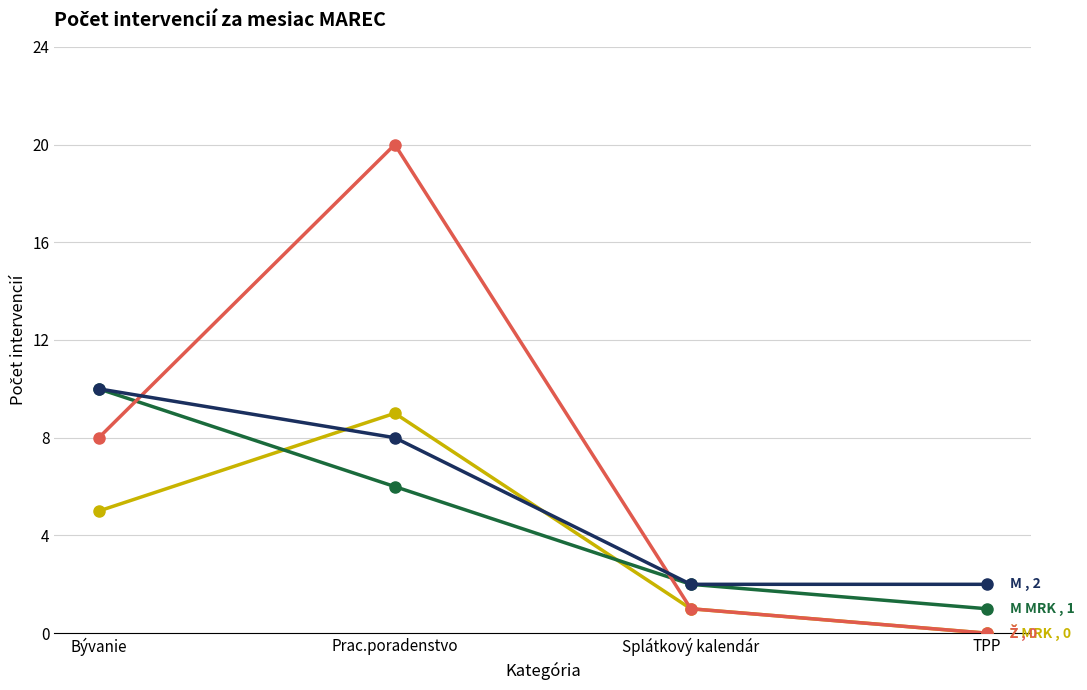

What is the label of the 2nd point from the left?

Prac.poradenstvo